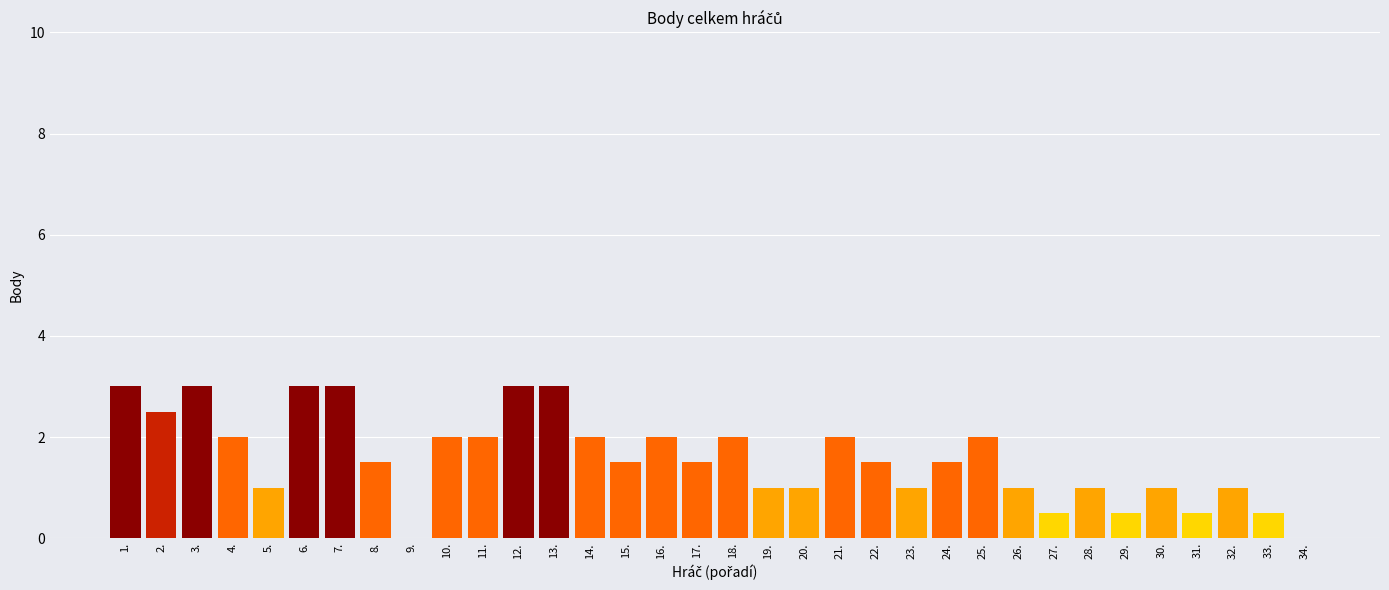

The chart shows a value of 0.0 at 34.. True or false?

True